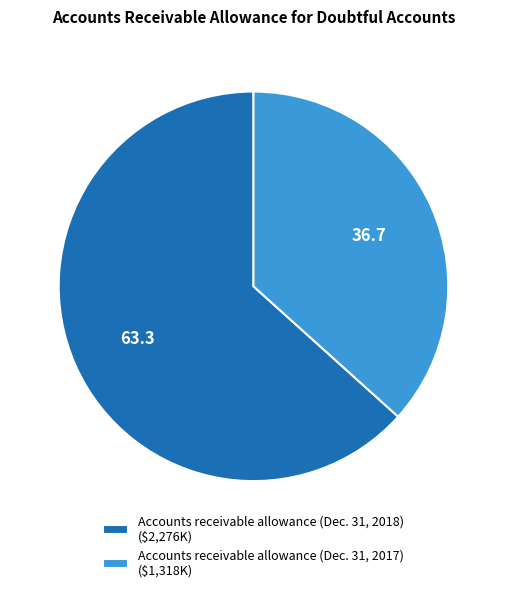

Between Accounts receivable allowance (Dec. 31, 2018) and Accounts receivable allowance (Dec. 31, 2017), which is larger?

Accounts receivable allowance (Dec. 31, 2018)